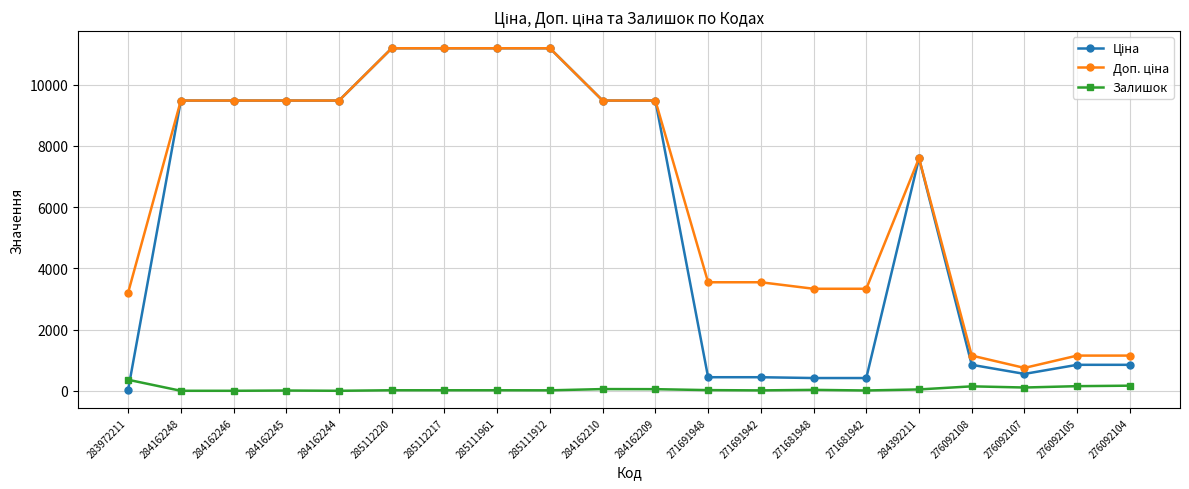

True or false: Залишок has more than 2 interior local peaks.

True